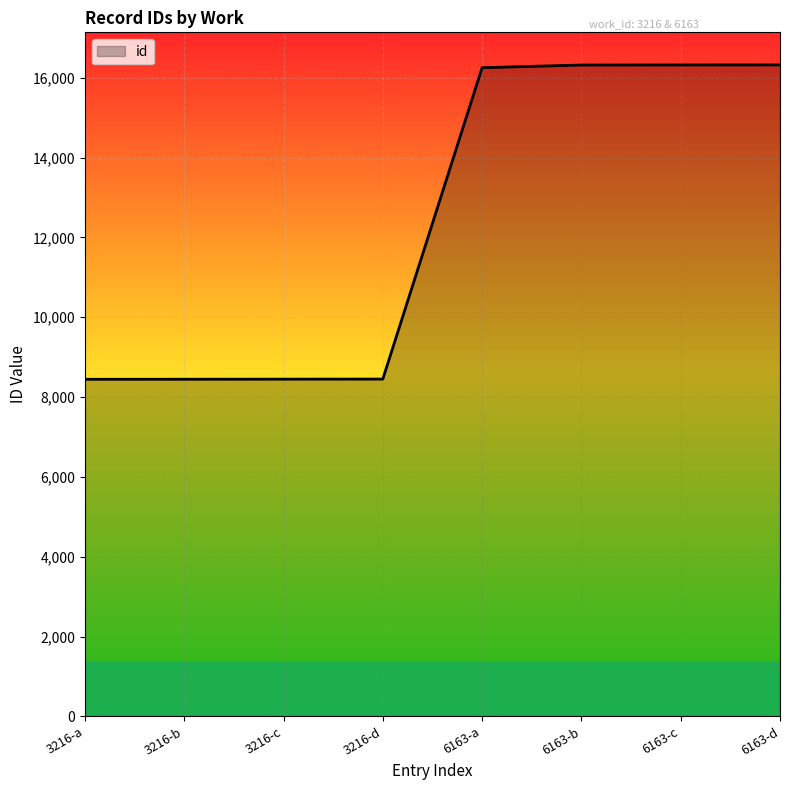

What is the minimum value shown in the chart?

8446